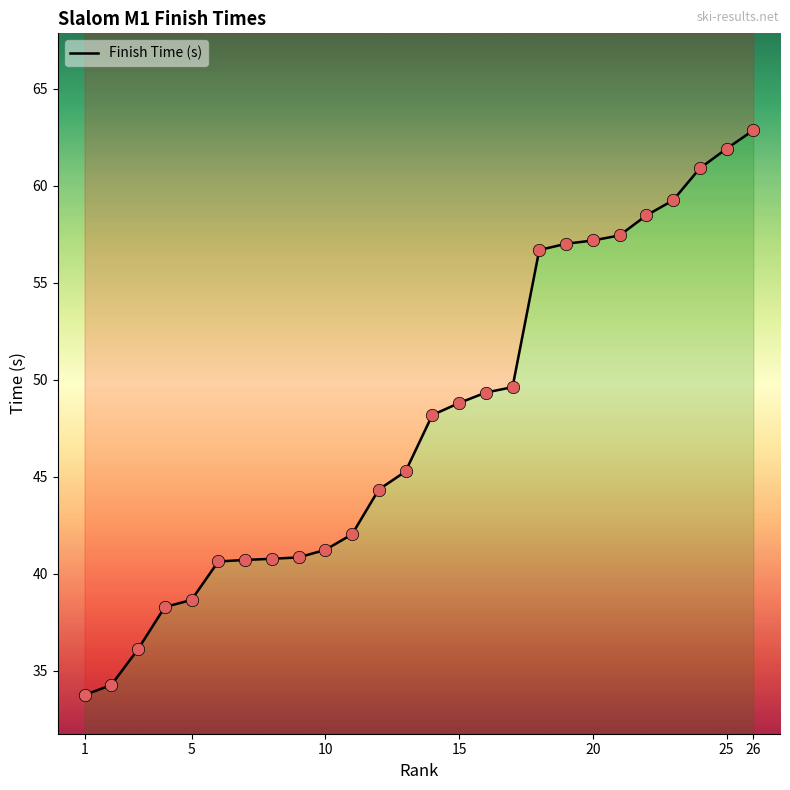

What is the ratio of the value at 24 to the value at 10?

1.5